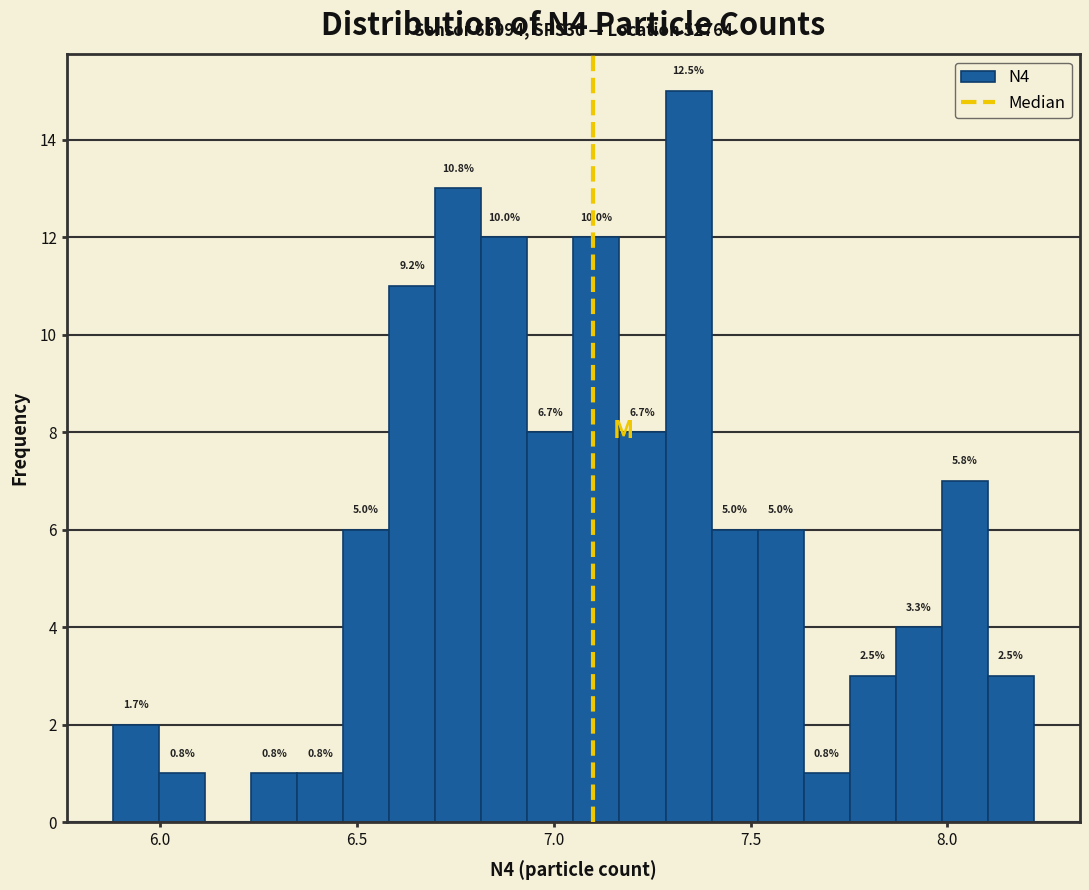

Around what value on the x-axis is the tallest bar? Give the approximate position of its centre, as read against the axis.

7.35